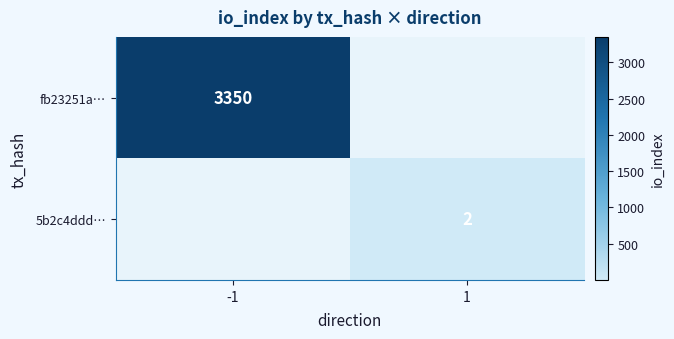

How many data points does each series have?

2